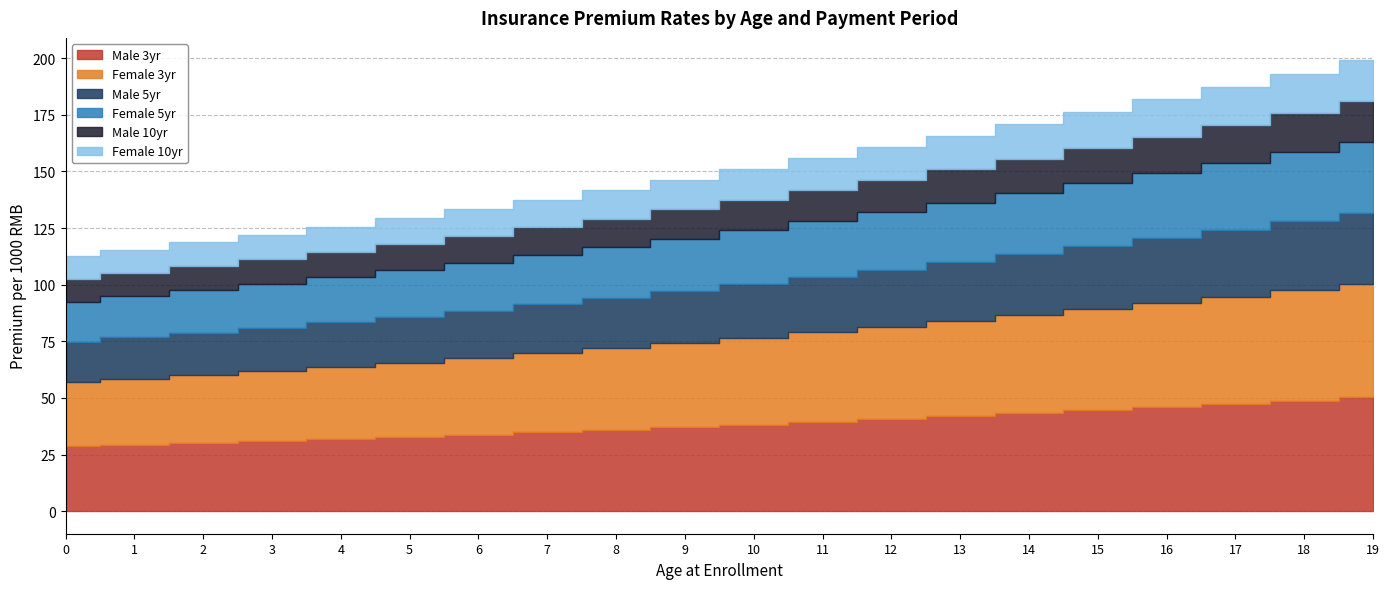

What is the difference between the highest and lowest values at 0?

18.6